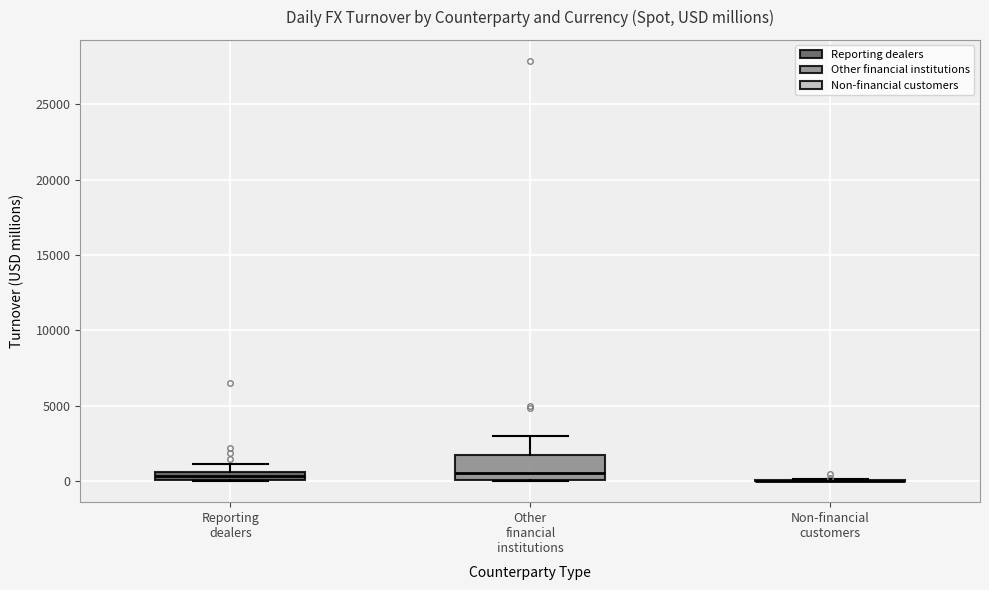

Comparing the boxes themselves (not the whiskers), which one is the tallest?

Other financial institutions